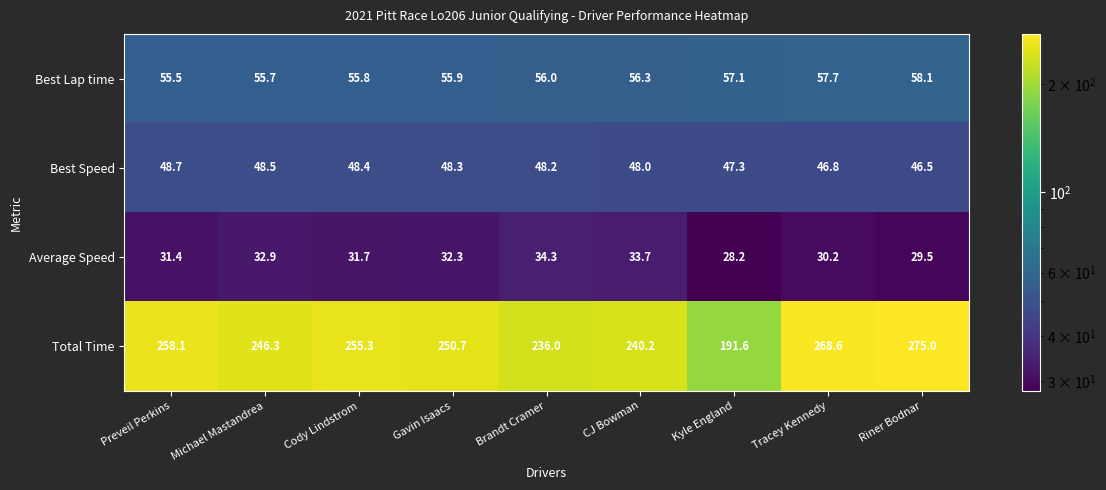

Rank the categories by Total Time value from highest to lowest.

Riner Bodnar, Tracey Kennedy, Preveil Perkins, Cody Lindstrom, Gavin Isaacs, Michael Mastandrea, CJ Bowman, Brandt Cramer, Kyle England